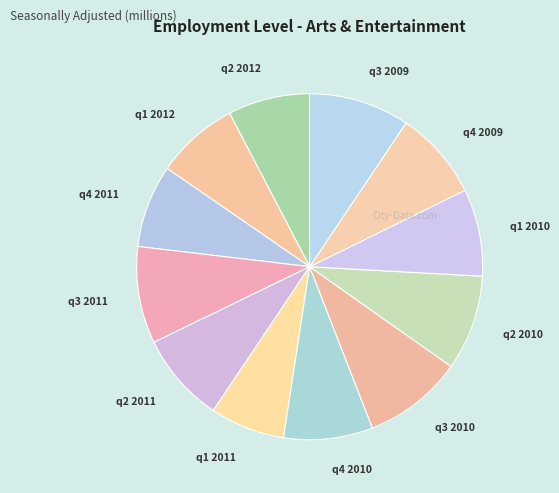

The q1 2012 slice represents 8% of the pie. True or false?

True